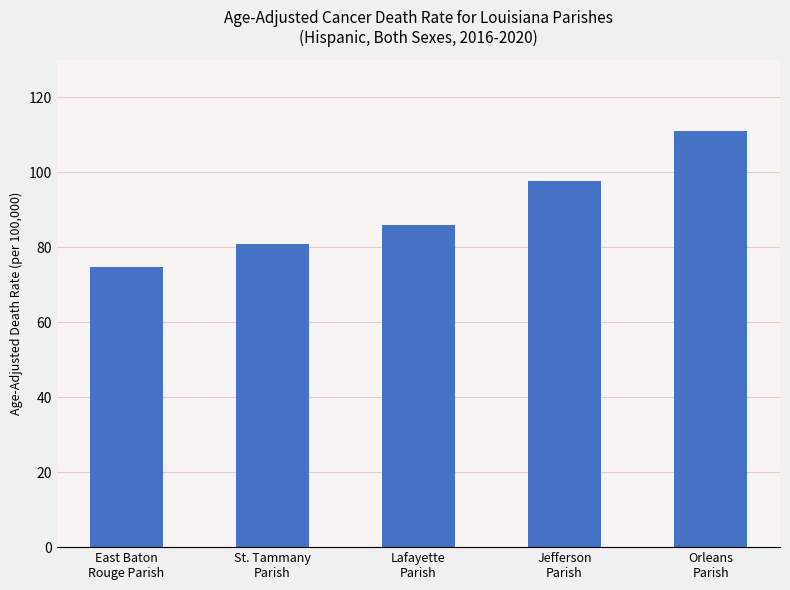

What is the ratio of the value at Lafayette
Parish to the value at Orleans
Parish?

0.8